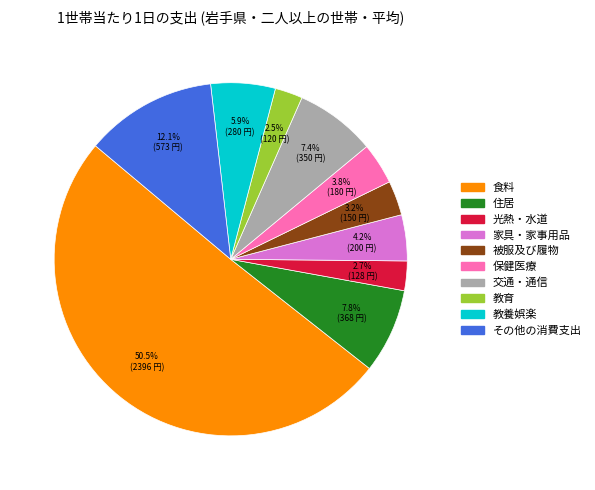

What is the ratio of the value at 教養娯楽 to the value at 保健医療?

1.6